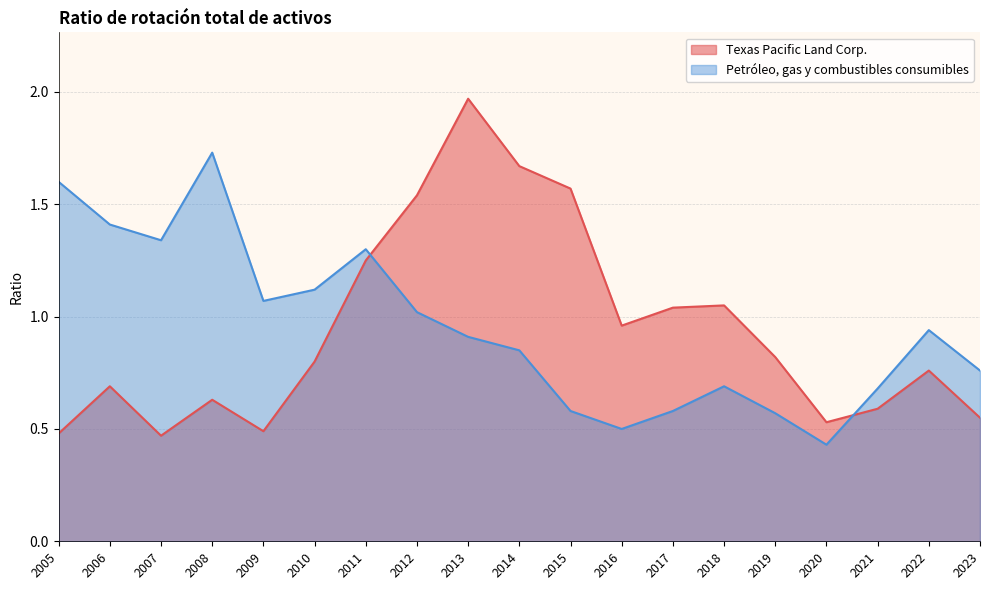

How many lines are shown in the chart?

2